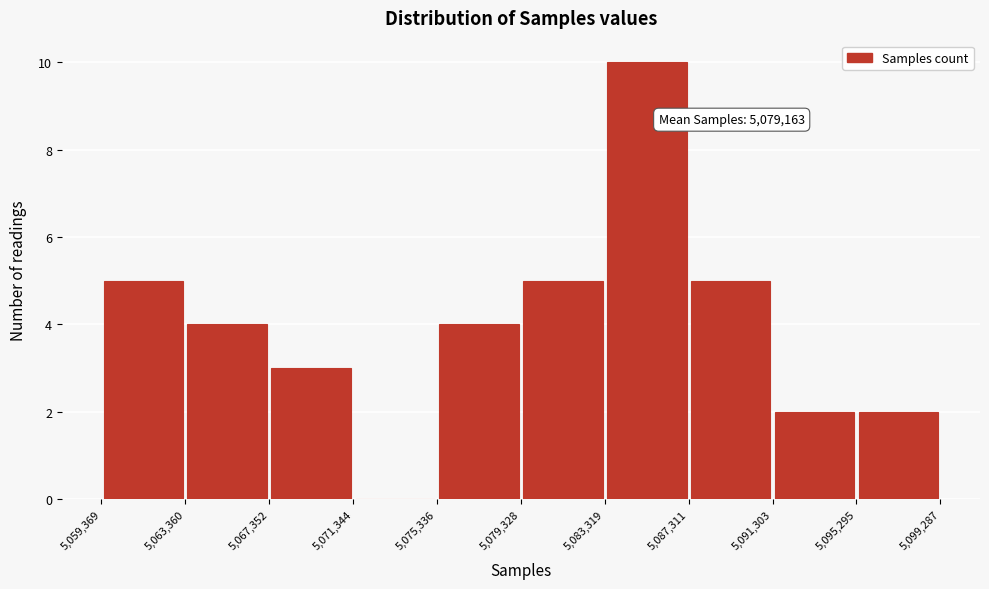

Over which range of the x-axis is the bar tallest?

5,083,319 to 5,087,311